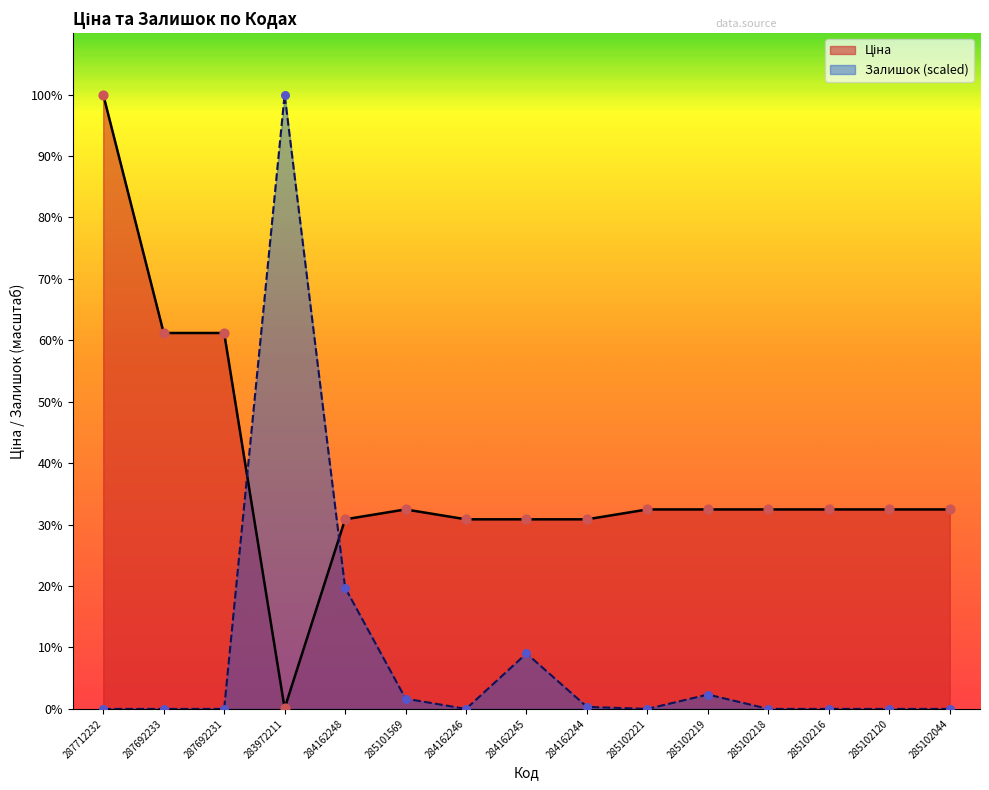

Which series contains the lowest Y value?

Залишок